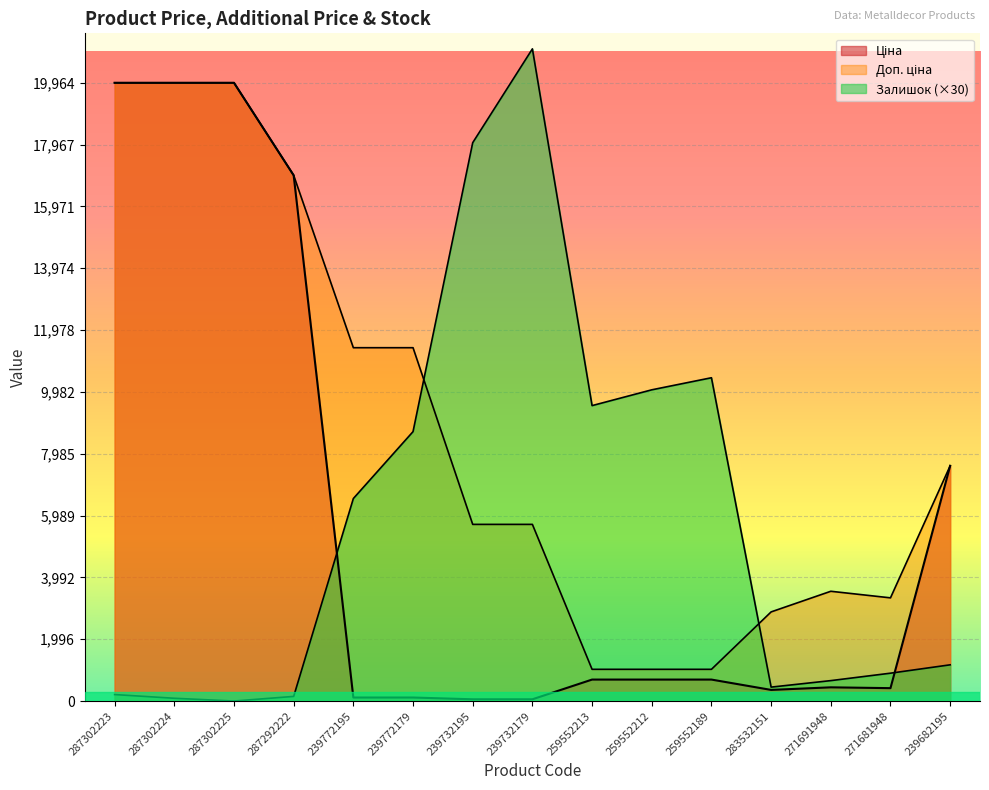

At which label does Доп. ціна reach its minimum?

259552213